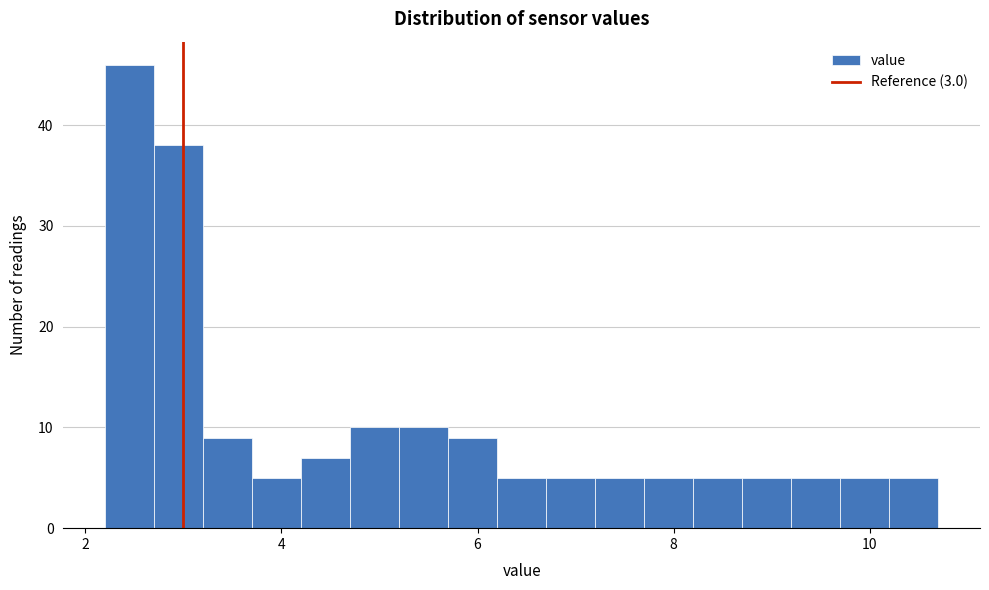

Read against the x-axis, roughly where is the centre of the tallest bar?

2.4